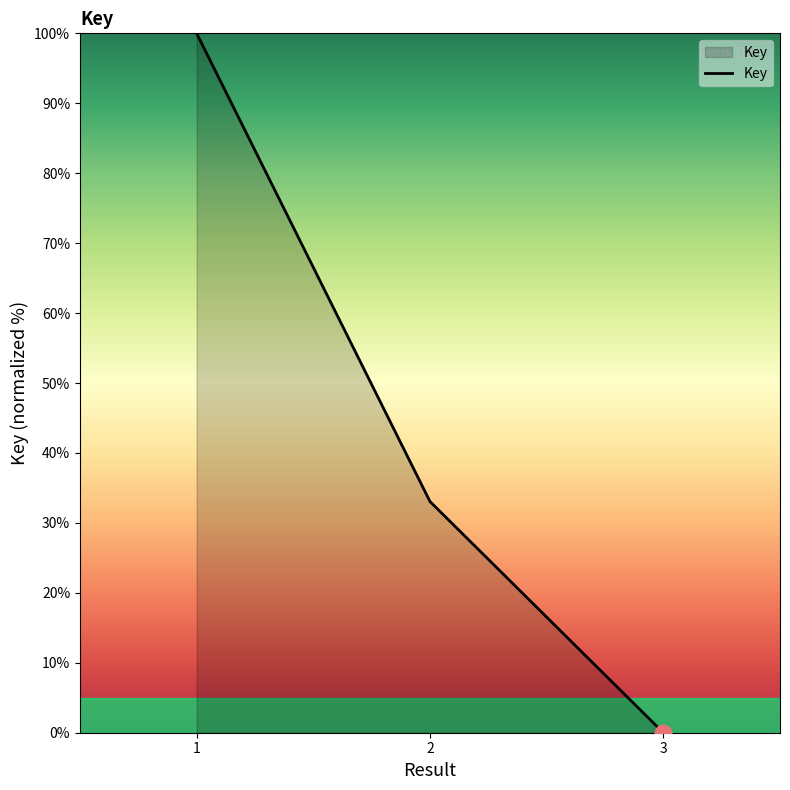

Reading left to right, what are all the values shown in this chart?

1=100.0	2=33.1	3=0.0